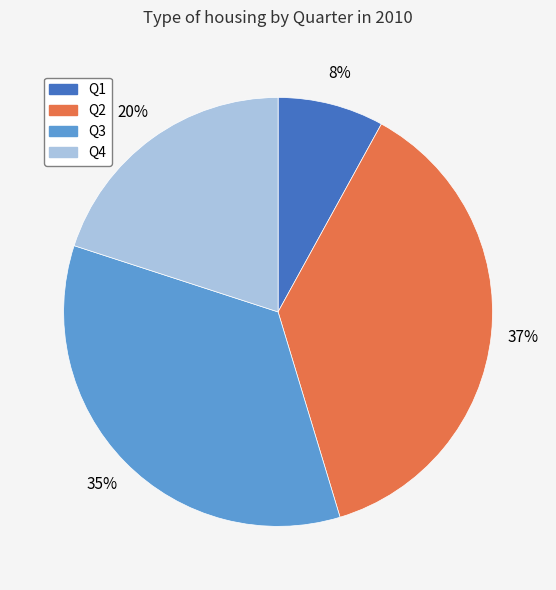

To the nearest percent, what is the average slice percentage?

25%